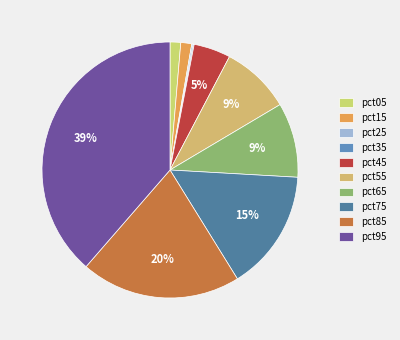

Does pct55 represent more than half of the total?

No